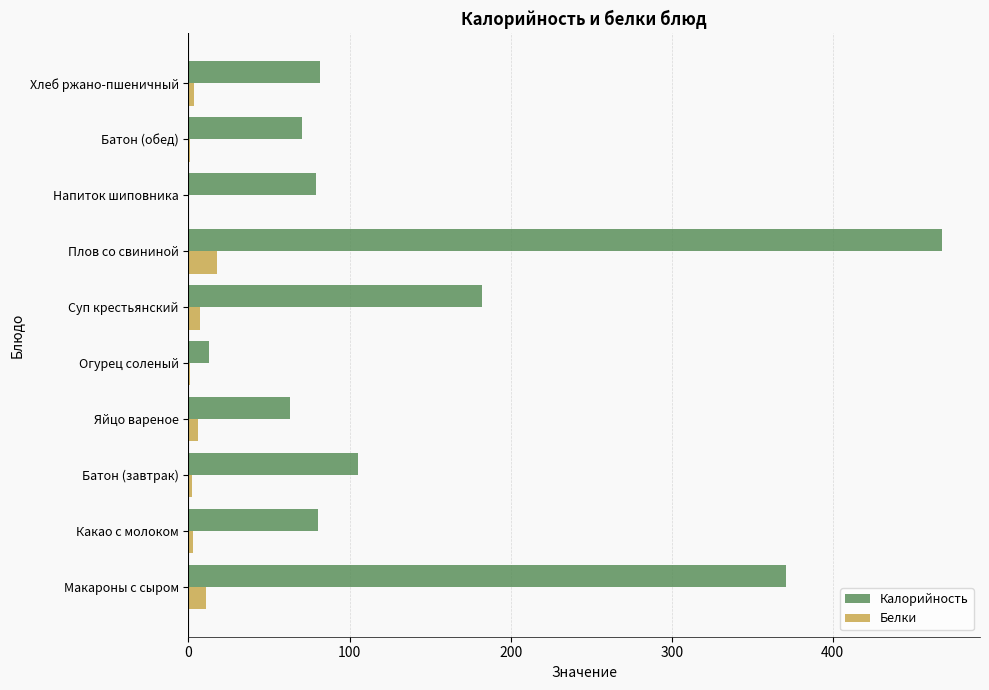

Which series changed the most between Плов со свининой and Хлеб ржано-пшеничный?

Калорийность